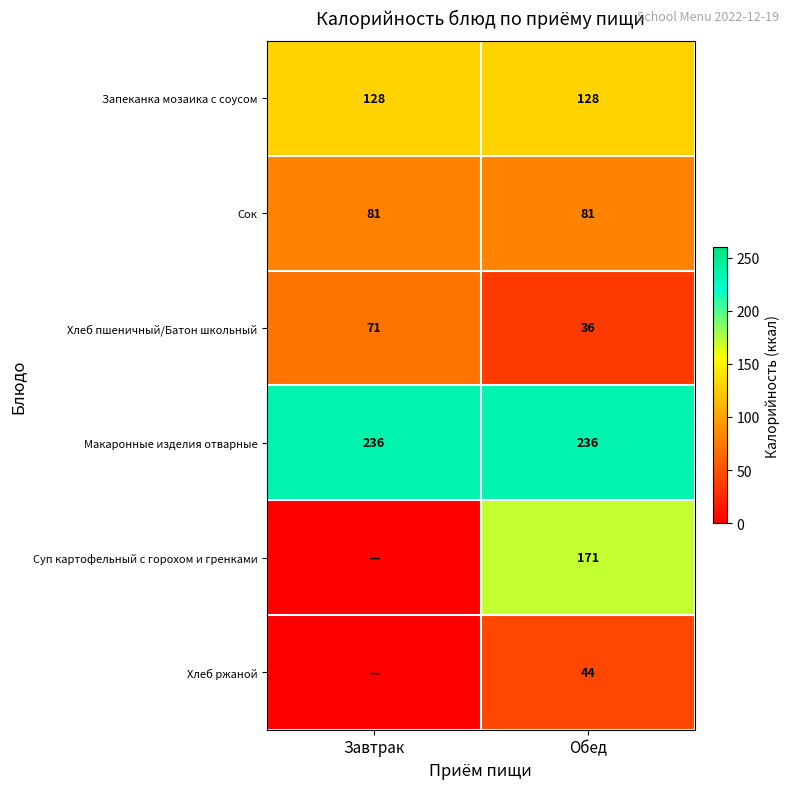

At Обед, list the series in order from smallest to largest.

Хлеб пшеничный/Батон школьный, Хлеб ржаной, Сок, Запеканка мозаика с соусом, Суп картофельный с горохом и гренками, Макаронные изделия отварные